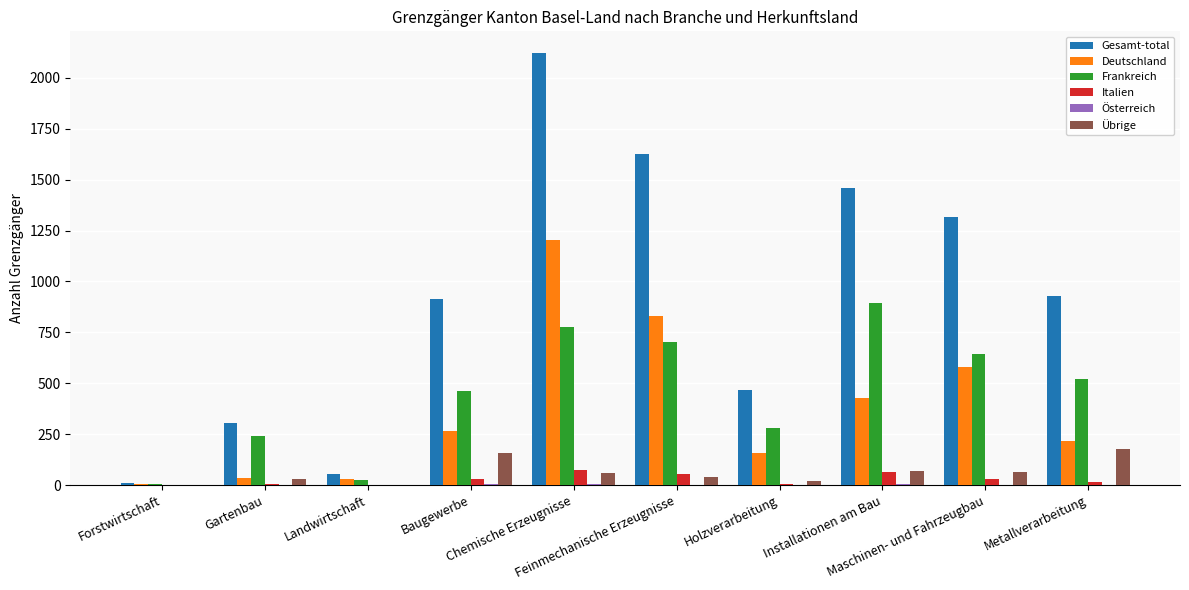

What is the maximum value for Gesamt-total?

2123